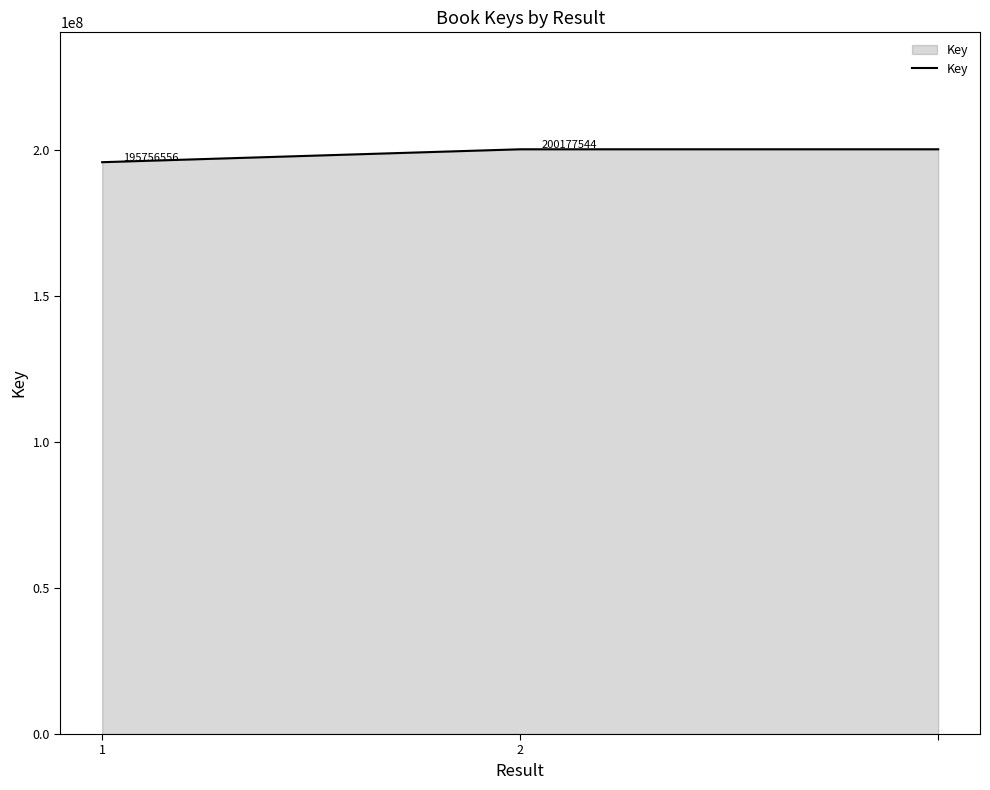

Count the values in the range 195756556 to 200177544.

3